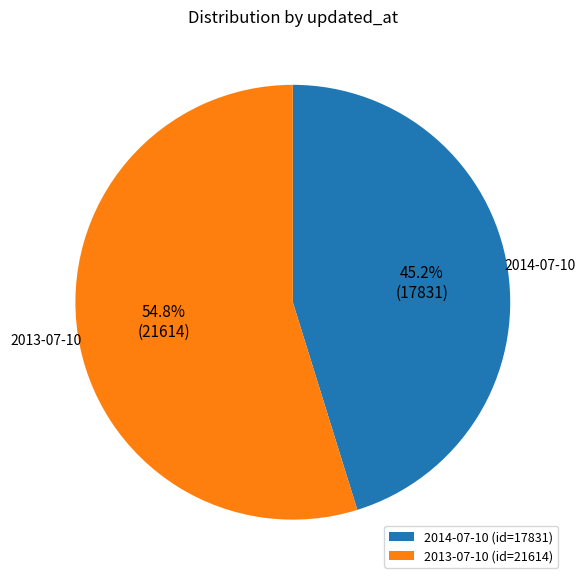

Which slice is the smallest?

2014-07-10